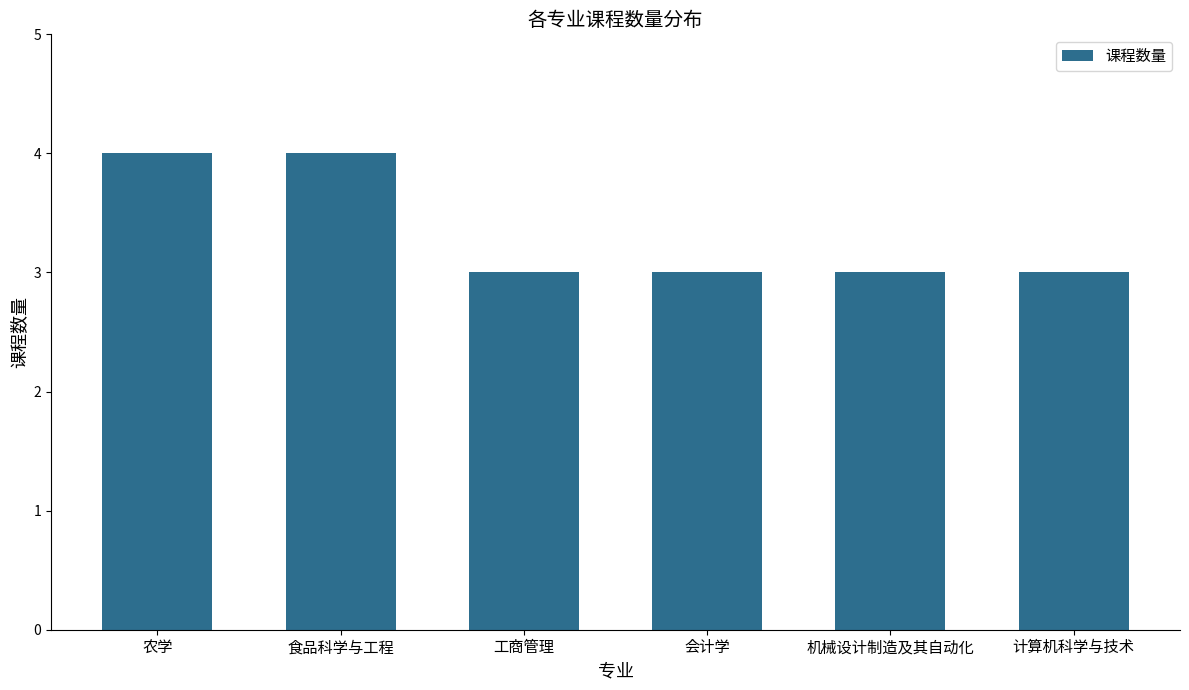

What is the difference between the second highest and minimum values?

1